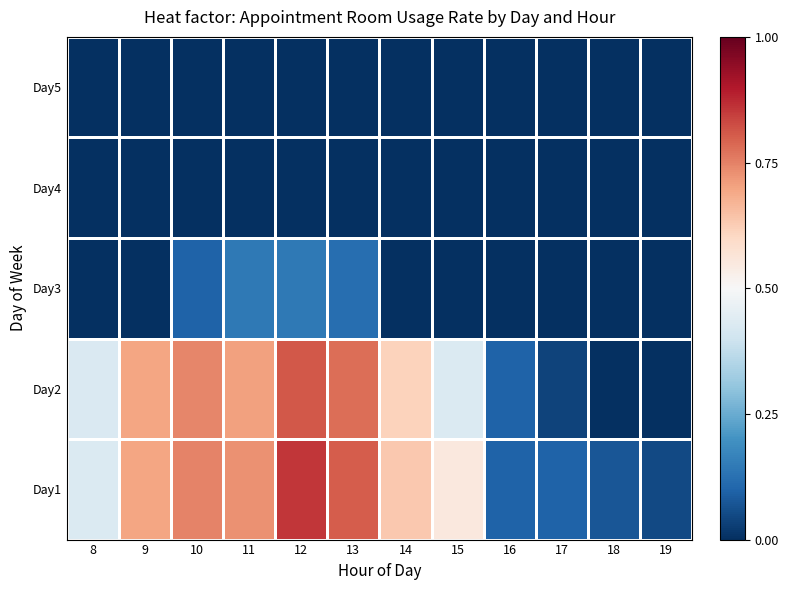

Reading right to left, transcribe all the data shown in this chart.

Day1: 19=0.0	18=0.1	17=0.1	16=0.1	15=0.6	14=0.6	13=0.8	12=0.9	11=0.7	10=0.7	9=0.7	8=0.4
Day2: 19=0.0	18=0.0	17=0.0	16=0.1	15=0.4	14=0.6	13=0.8	12=0.8	11=0.7	10=0.7	9=0.7	8=0.4
Day3: 19=0.0	18=0.0	17=0.0	16=0.0	15=0.0	14=0.0	13=0.1	12=0.1	11=0.1	10=0.1	9=0.0	8=0.0
Day4: 19=0.0	18=0.0	17=0.0	16=0.0	15=0.0	14=0.0	13=0.0	12=0.0	11=0.0	10=0.0	9=0.0	8=0.0
Day5: 19=0.0	18=0.0	17=0.0	16=0.0	15=0.0	14=0.0	13=0.0	12=0.0	11=0.0	10=0.0	9=0.0	8=0.0